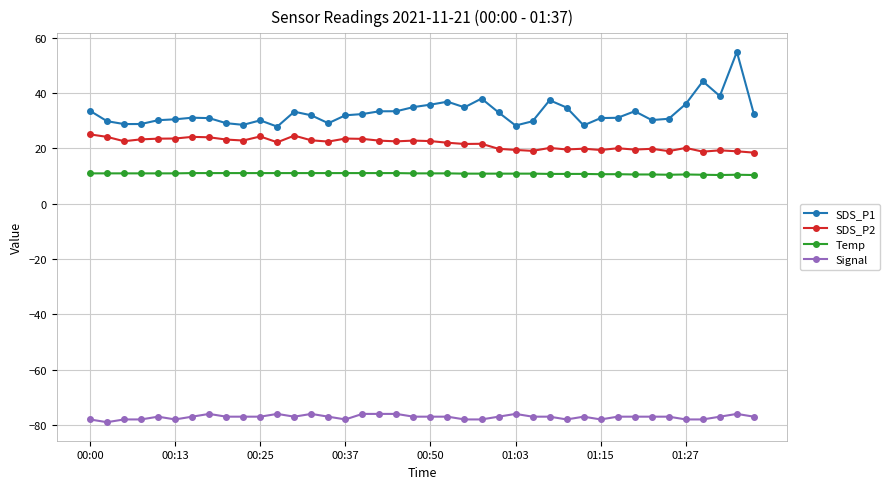

What is the value of the SDS_P2 point at the 34th from the left?

19.9